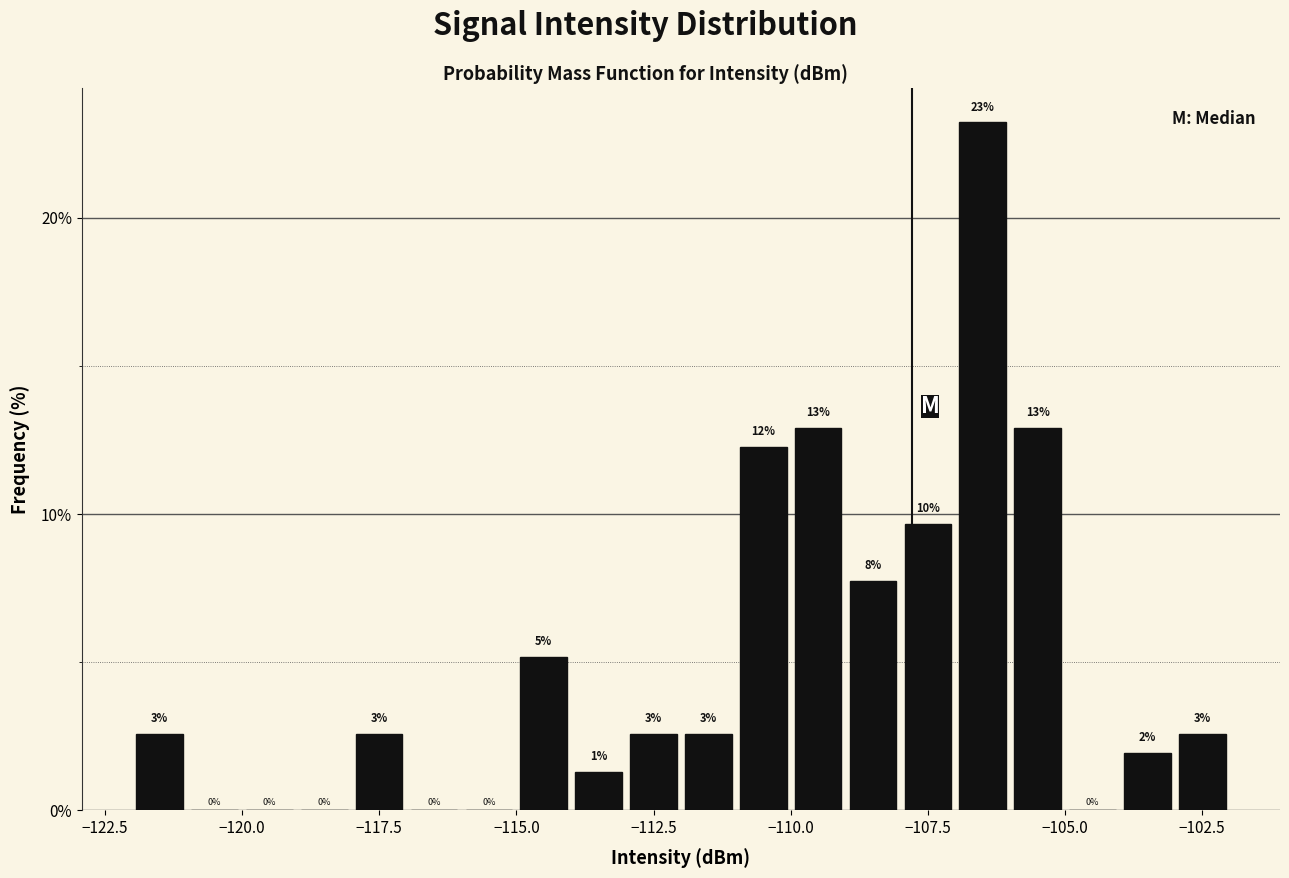

Around what value on the x-axis is the tallest bar? Give the approximate position of its centre, as read against the axis.

-106.5